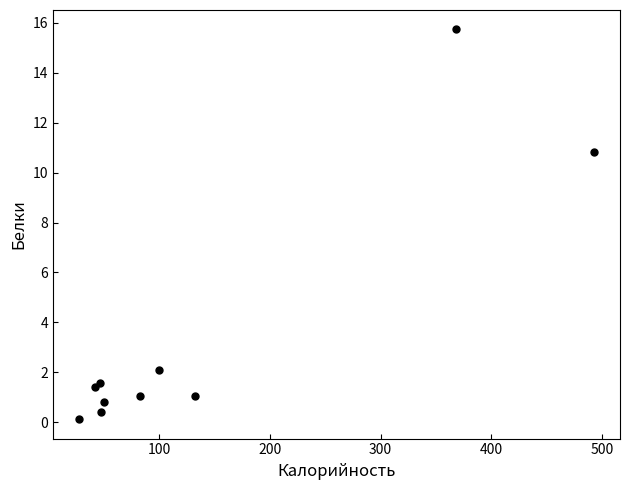

What Y value in the scatter plot is closest to 7?

10.8